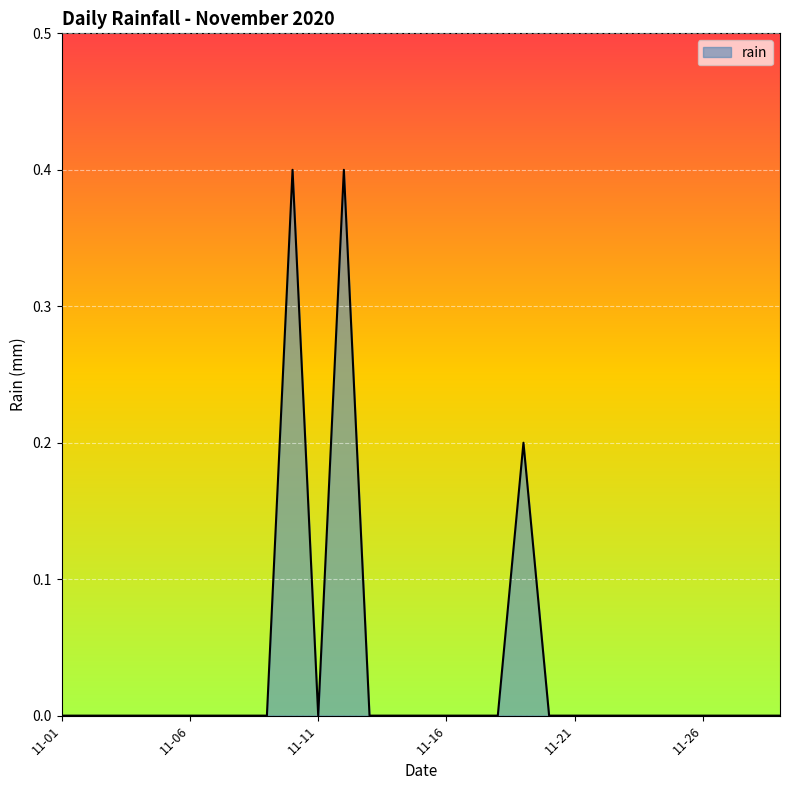

What is the maximum value shown in the chart?

0.4